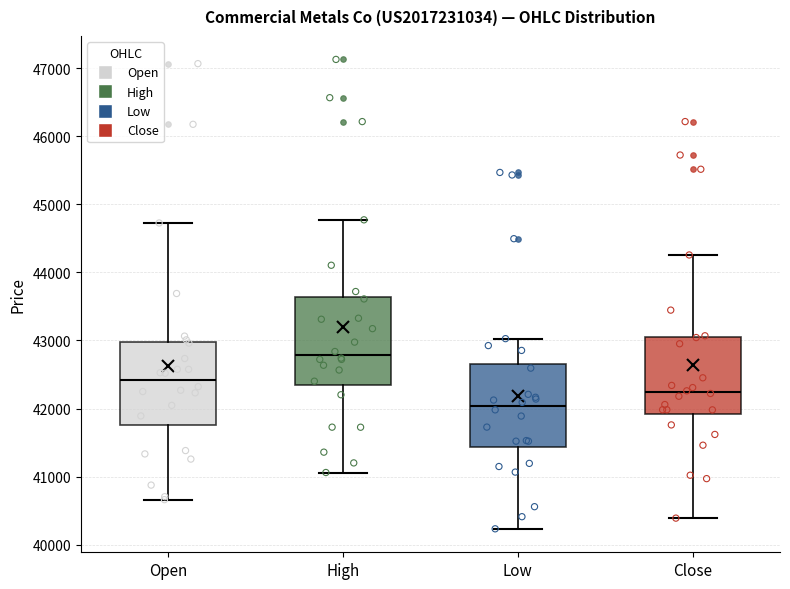

Reading left to right, read every box against the y-axis: the position of its median line, the range the box covers, and the ends of its whiskers. The values are not printed on the chart, so give them approximately, as read against the axis.

Open: median 42400, box 41800 to 43000, whiskers 40700 to 44700
High: median 42800, box 42400 to 43600, whiskers 41100 to 44800
Low: median 42000, box 41400 to 42700, whiskers 40200 to 43000
Close: median 42200, box 41900 to 43000, whiskers 40400 to 44300